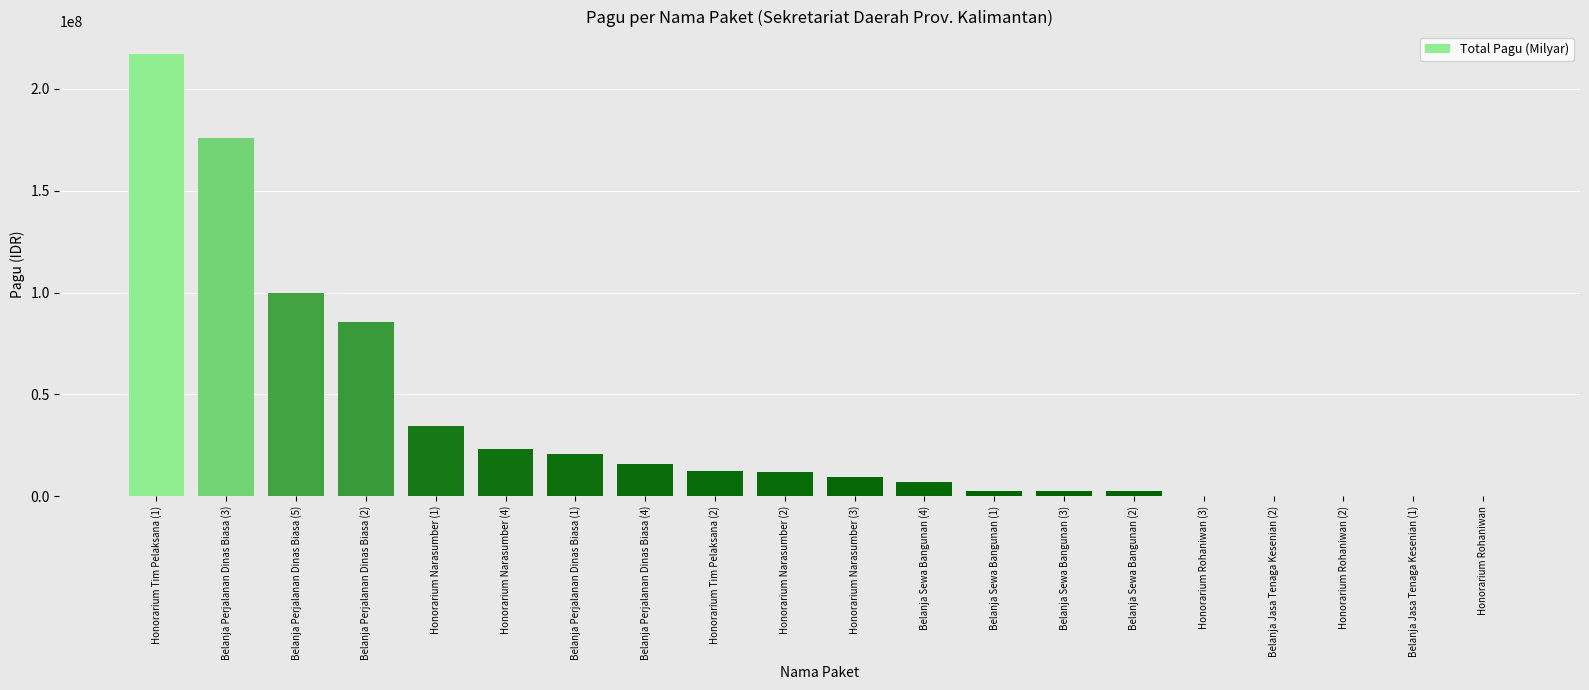

What is the sum of all values?

723083000